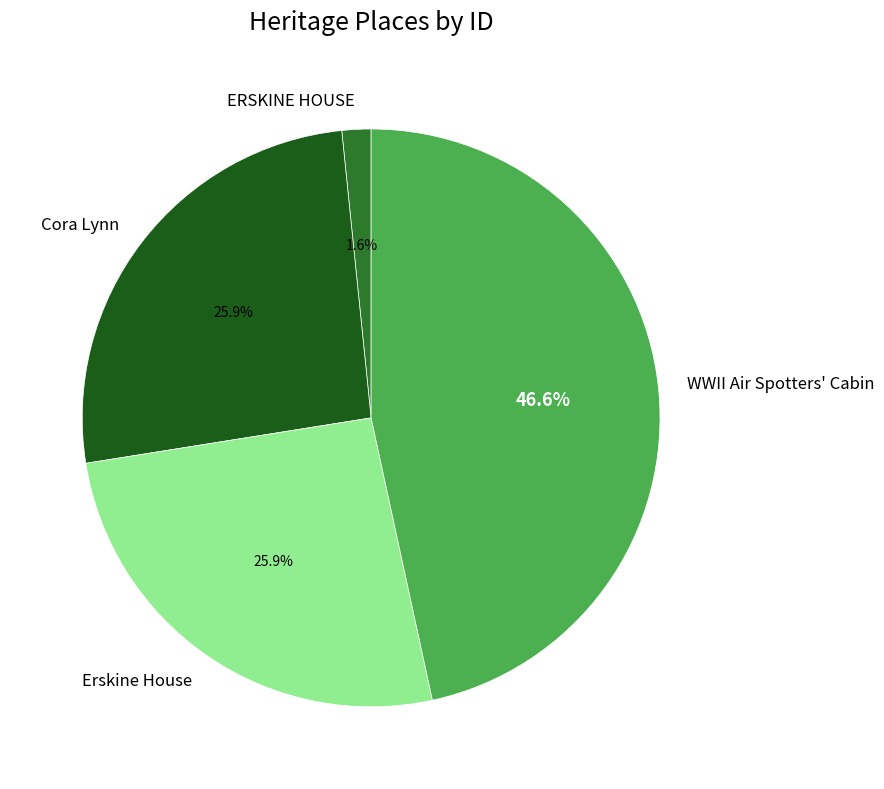

Does ERSKINE HOUSE represent more than half of the total?

No